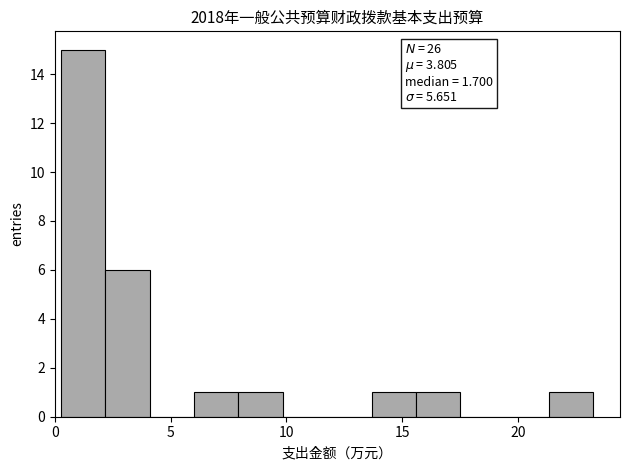

Around what value on the x-axis is the tallest bar? Give the approximate position of its centre, as read against the axis.

1.0